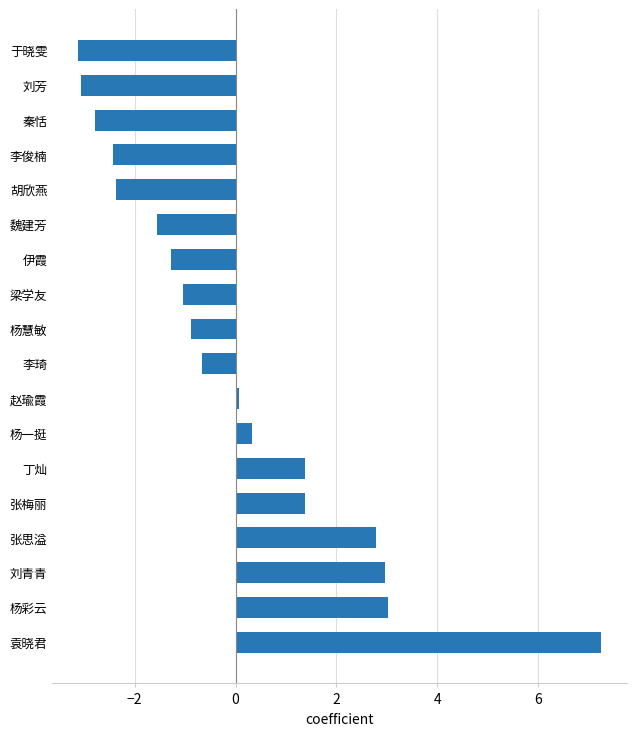

True or false: the data shows 1.4 at 张梅丽.

True